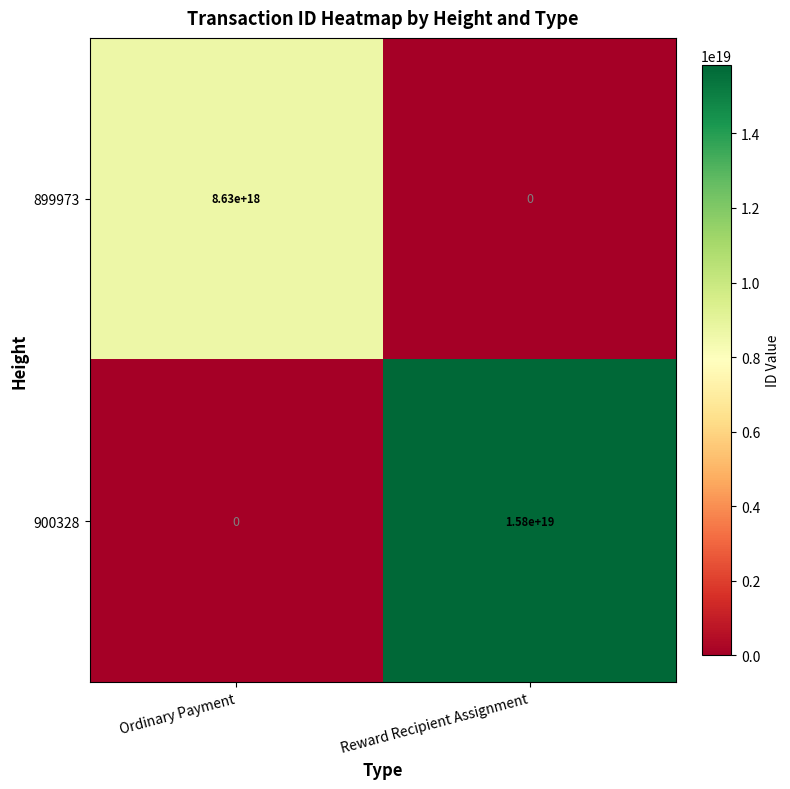

At how many categories does at least one series exceed 9042845636431346688?

1